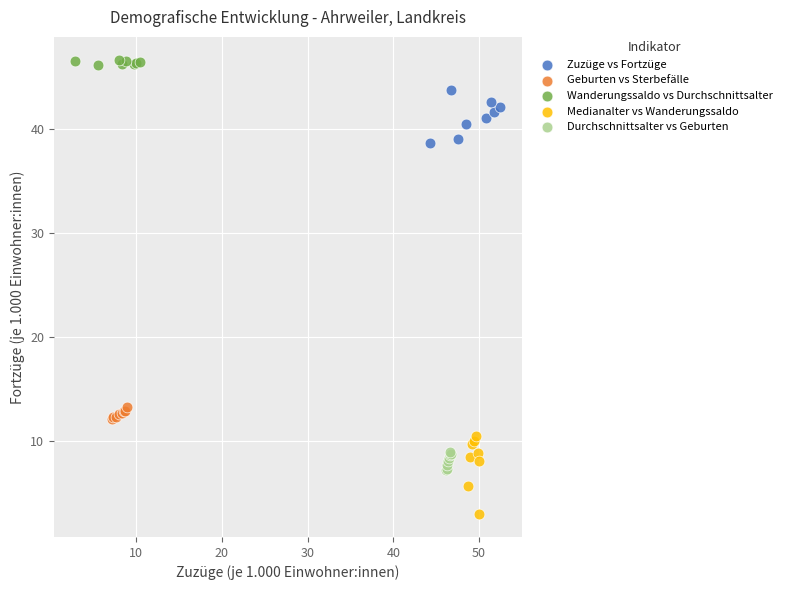

Which series contains the lowest Y value?

Medianalter vs Wanderungssaldo